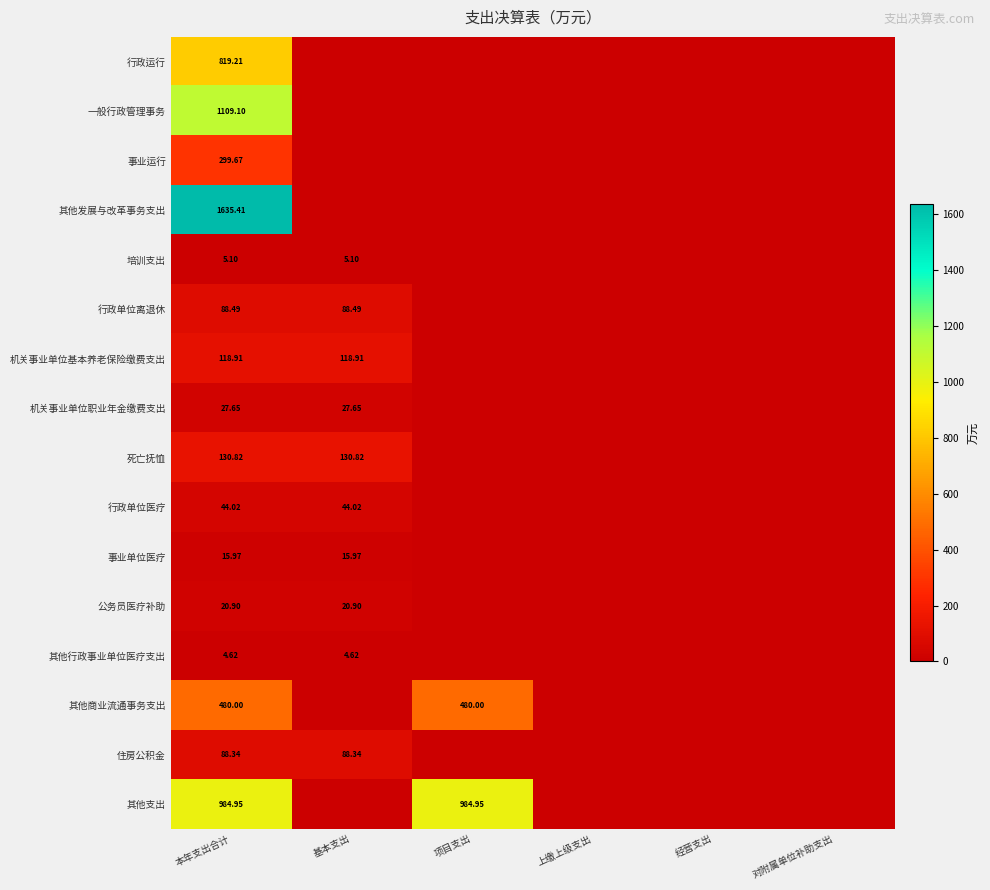

Between 对附属单位补助支出 and 本年支出合计, which is larger?

本年支出合计